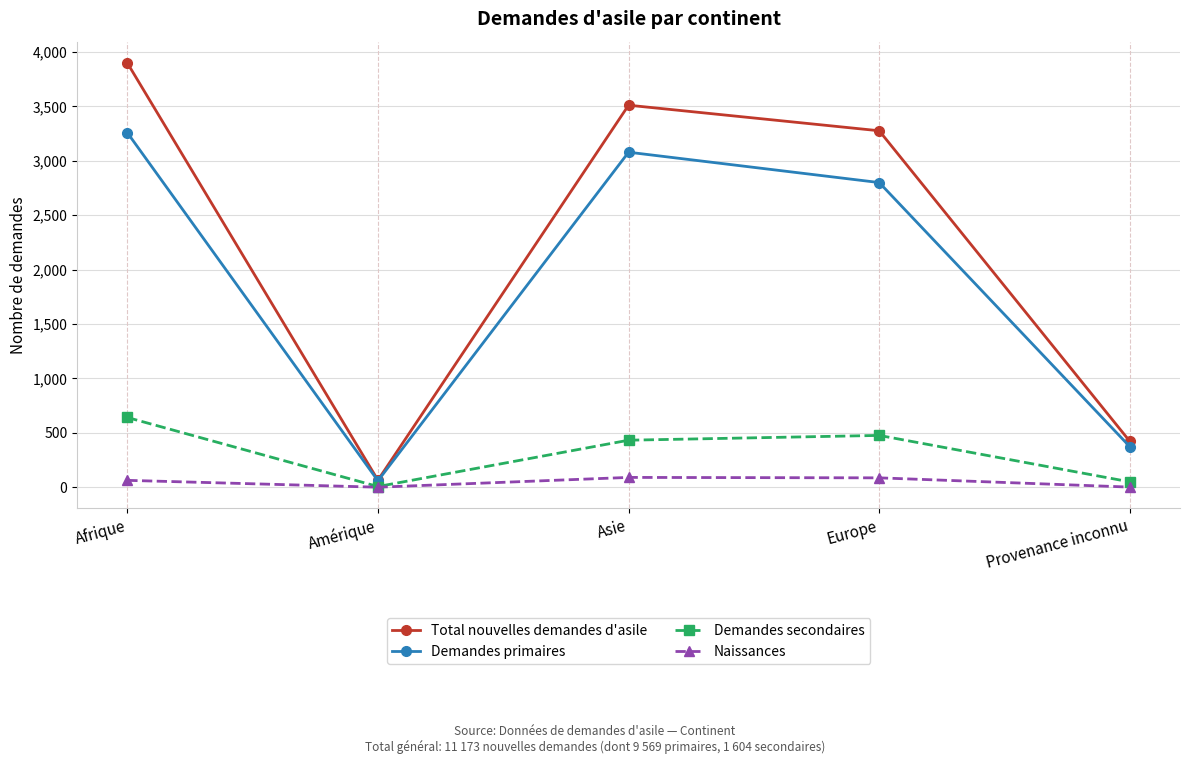

What is the label of the 5th point from the right?

Afrique